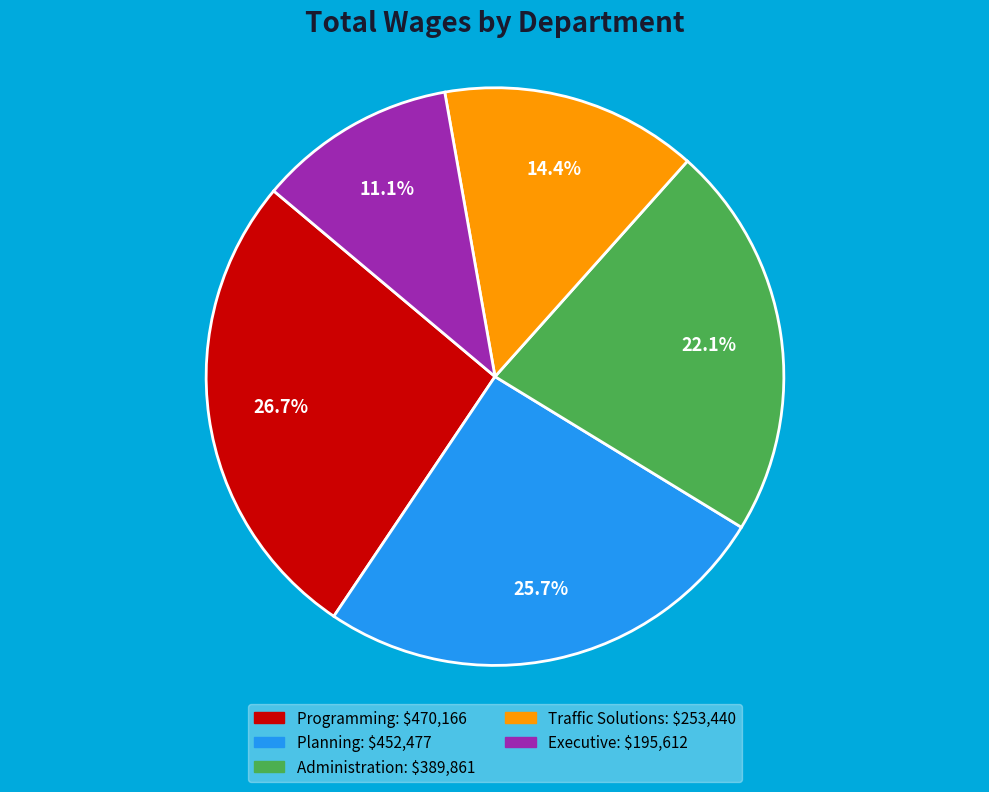

Which has a higher value, Traffic Solutions or Programming?

Programming